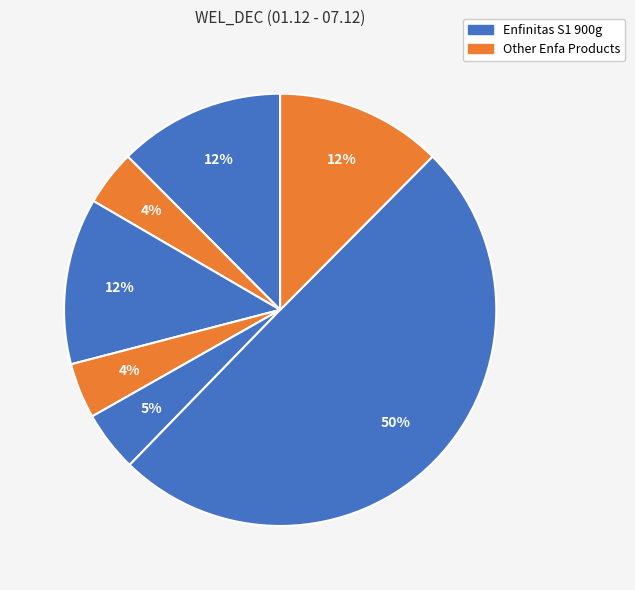

To the nearest percent, what is the average slice percentage?

14%